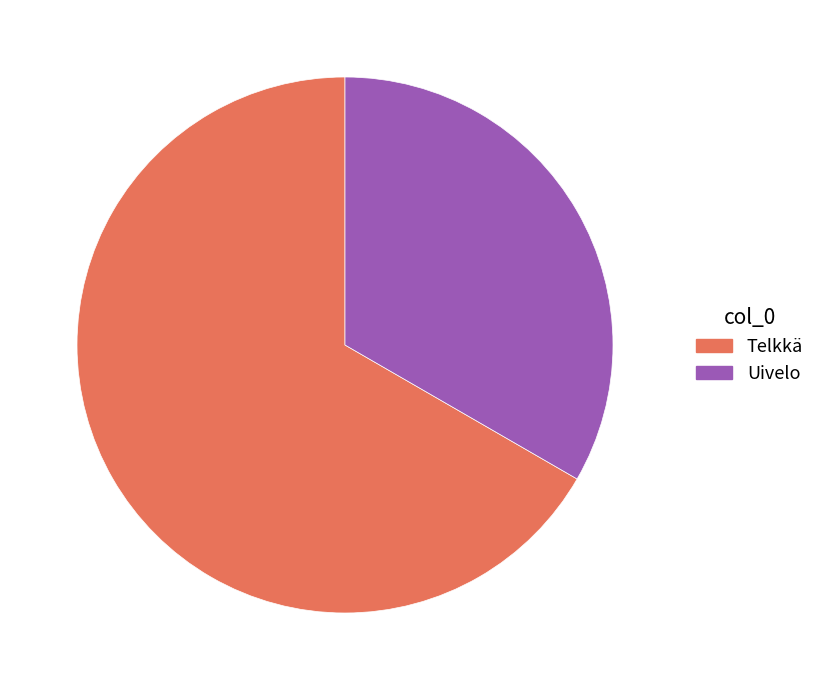

How many slices are in this pie chart?

2